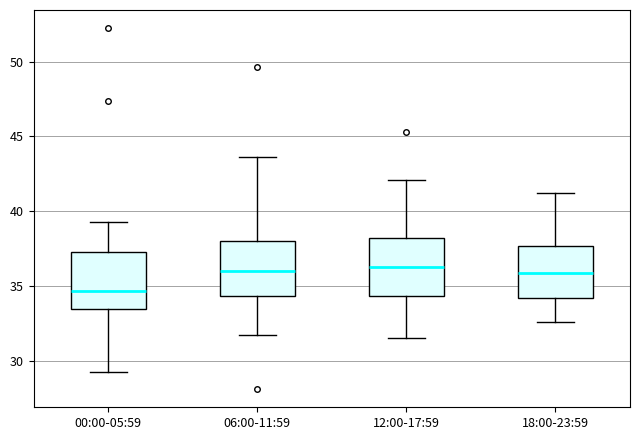

Which box's median line is the lowest?

00:00-05:59